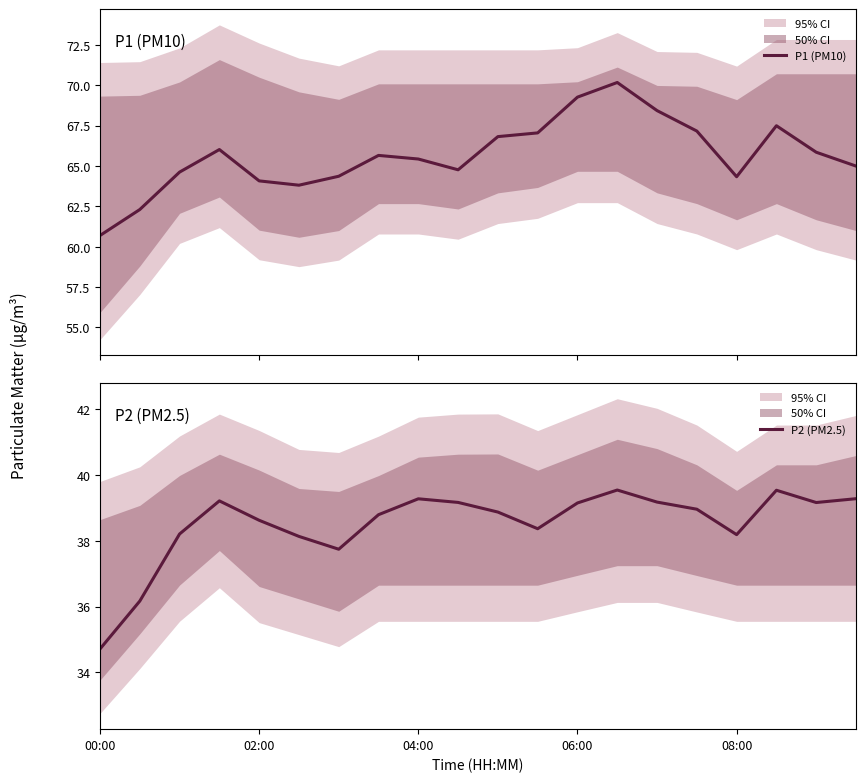

The P2 (PM2.5) series shows 50.3 at 02:00. True or false?

False